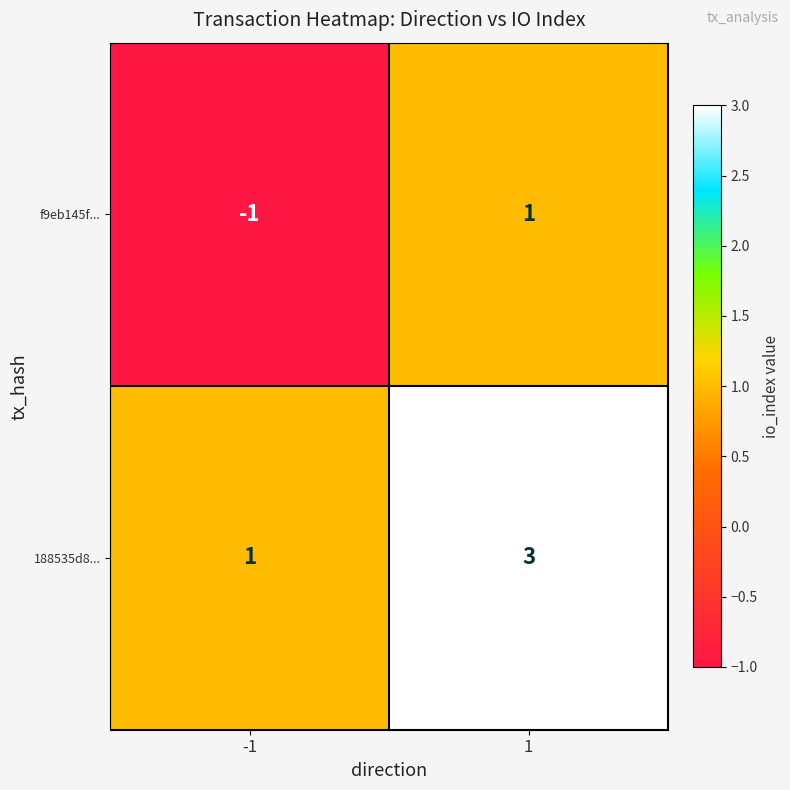

Reading left to right, transcribe all the data shown in this chart.

f9eb145f...: -1=-1	1=1
188535d8...: -1=1	1=3